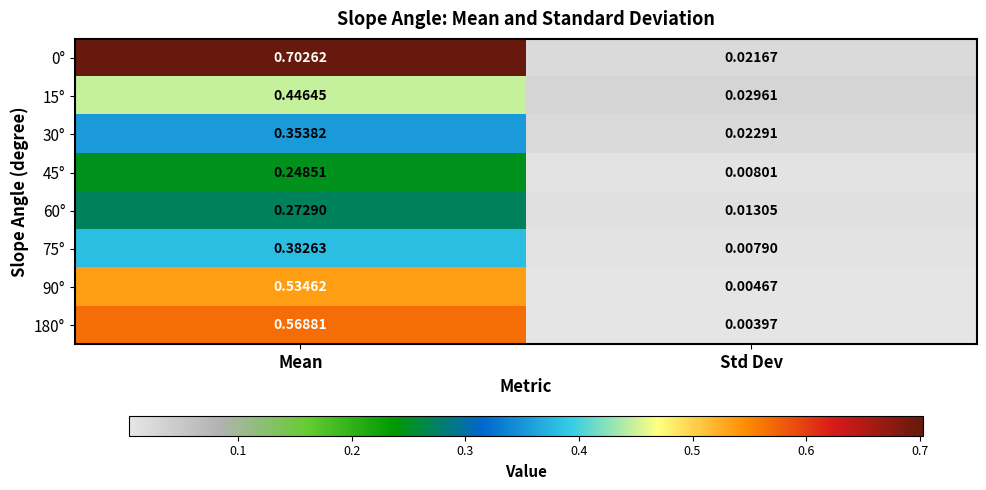

Rank the categories by 75° value from highest to lowest.

Mean, Std Dev